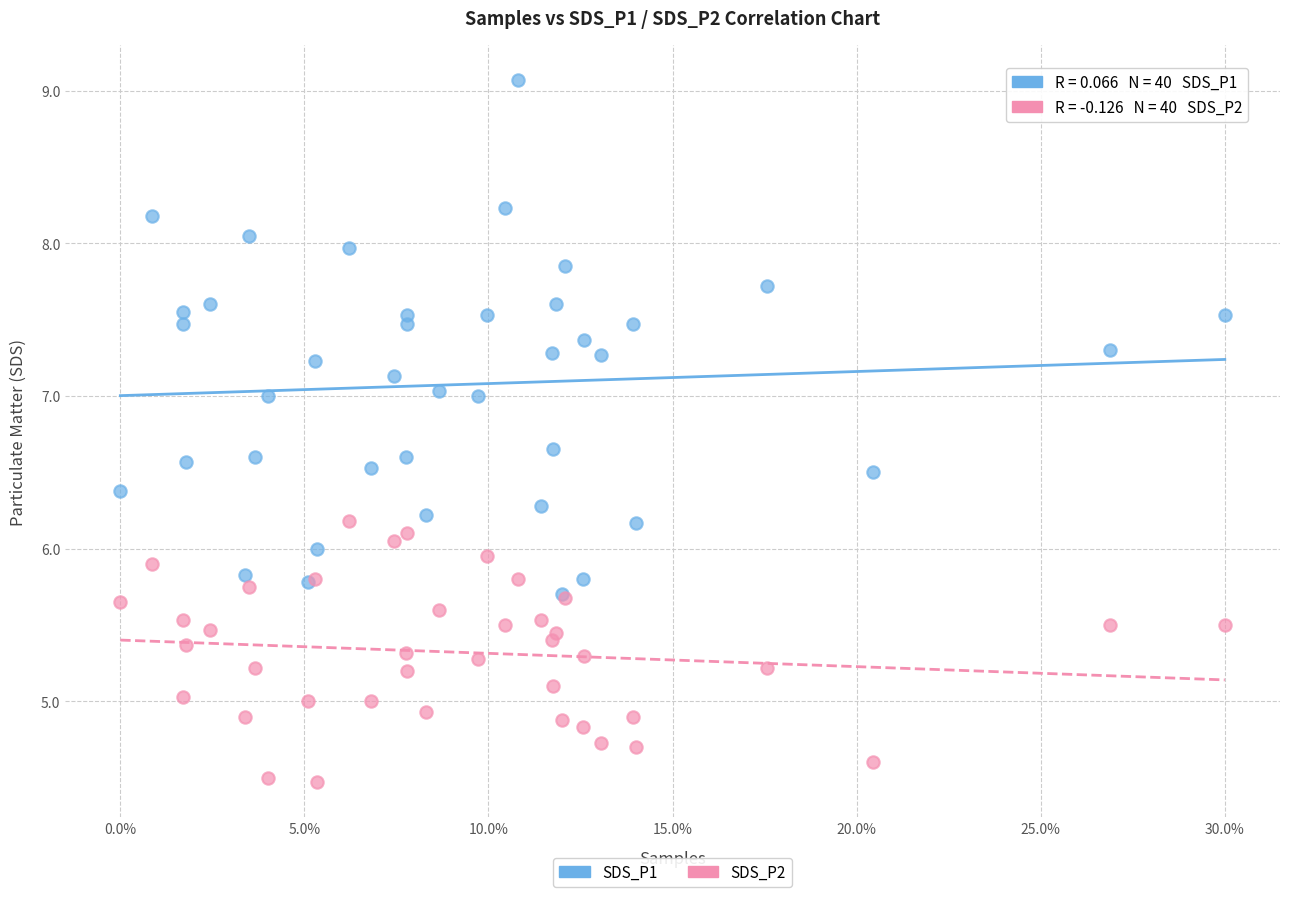

Which series has the widest spread of Y values?

SDS_P1